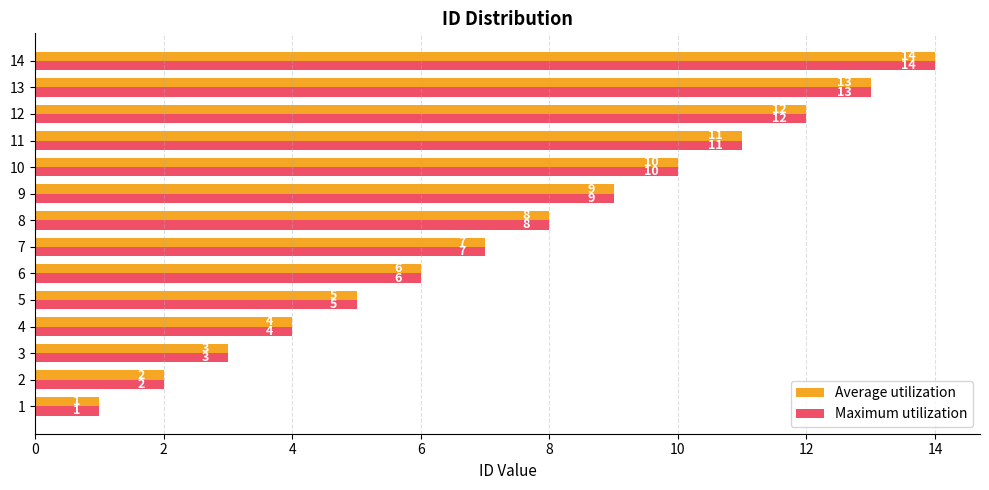

At which label is Maximum utilization closest to 7?

7